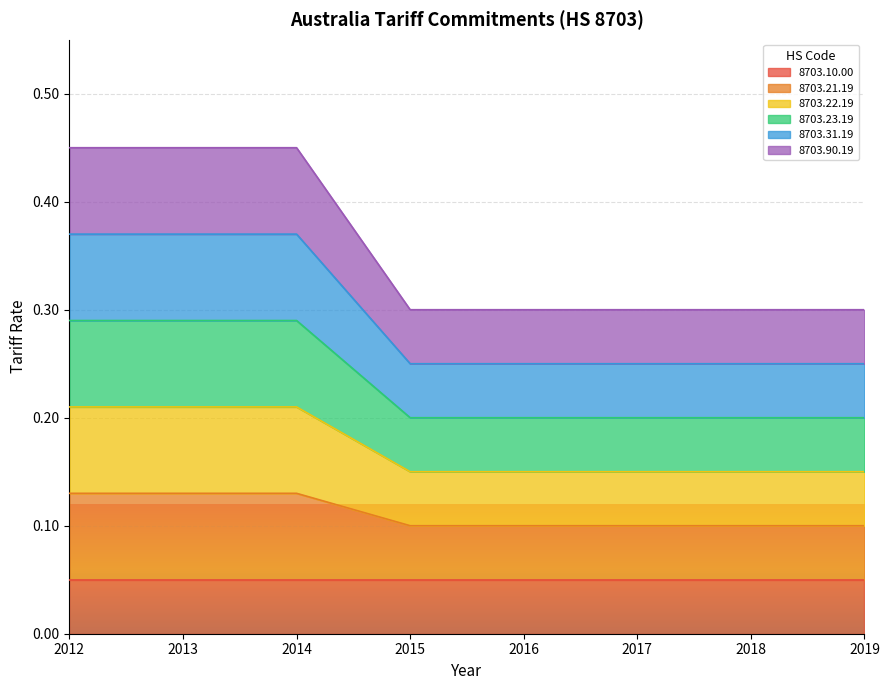

List the labels in order of 8703.22.19 value, smallest first.

2015, 2016, 2017, 2018, 2019, 2012, 2013, 2014